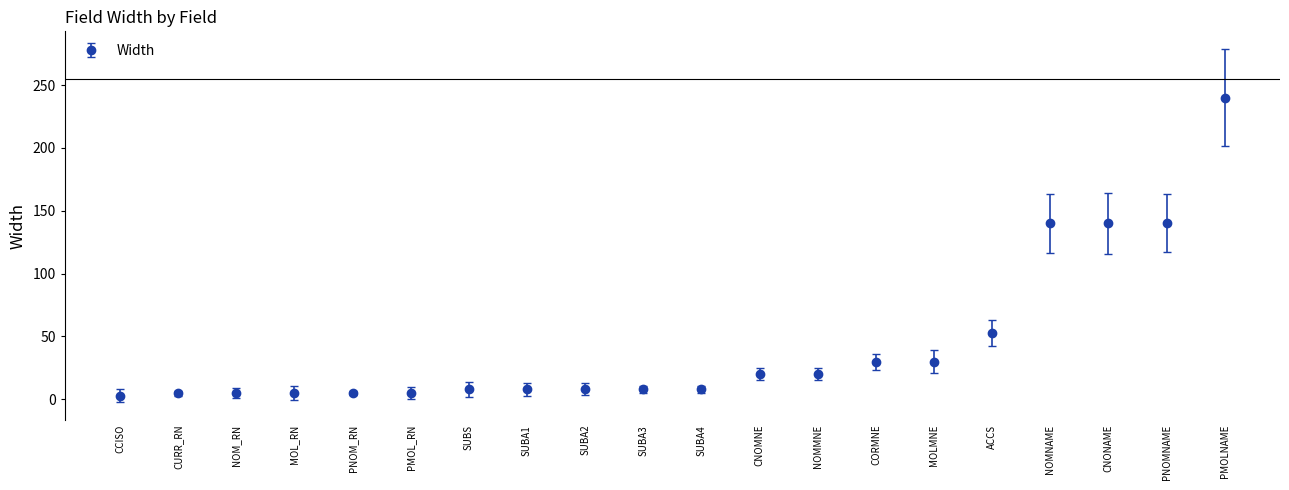

What is the label of the 20th point from the left?

PMOLNAME